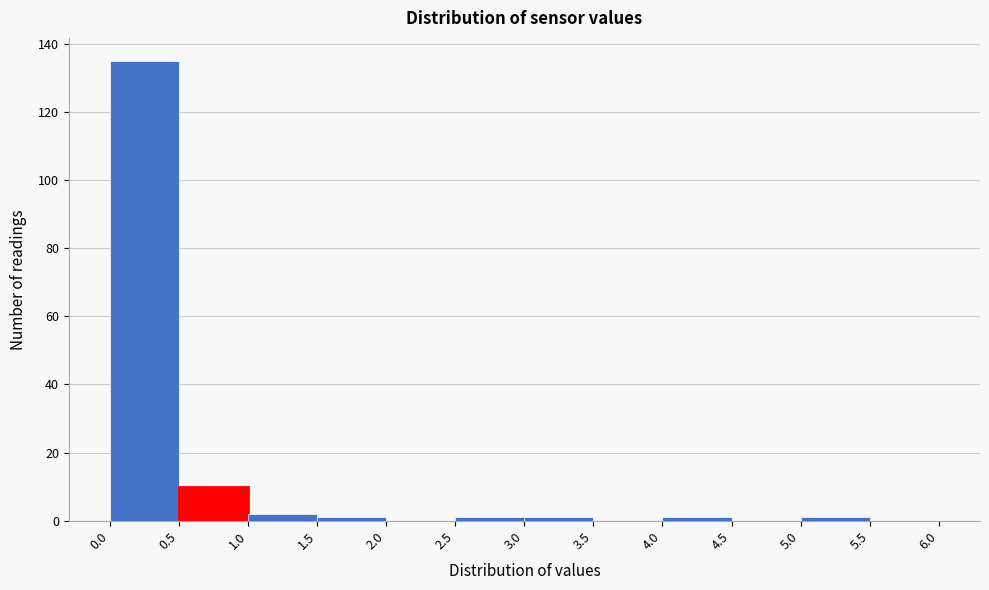

Reading left to right, transcribe this chart: for each bar, give the range it covers on the x-axis and its height. The values are not printed on the chart, so give them approximately, as read against the axis.

0.0 to 0.5: 136
0.5 to 1.0: 10
1.0 to 1.5: 2
1.5 to 2.0: under 2
2.0 to 2.5: 0
2.5 to 3.0: under 2
3.0 to 3.5: under 2
3.5 to 4.0: 0
4.0 to 4.5: under 2
4.5 to 5.0: 0
5.0 to 5.5: under 2
5.5 to 6.0: 0